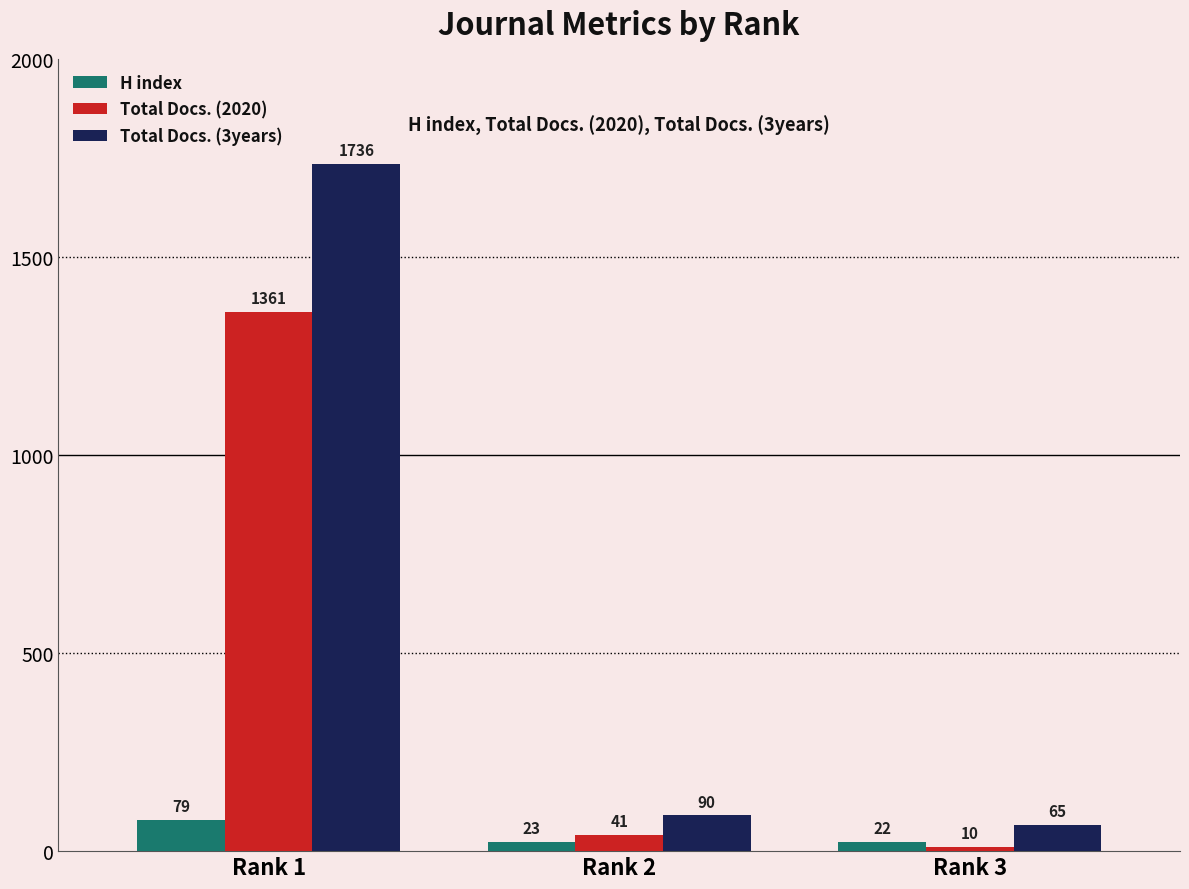

At which category is the sum across all series the highest?

Rank 1